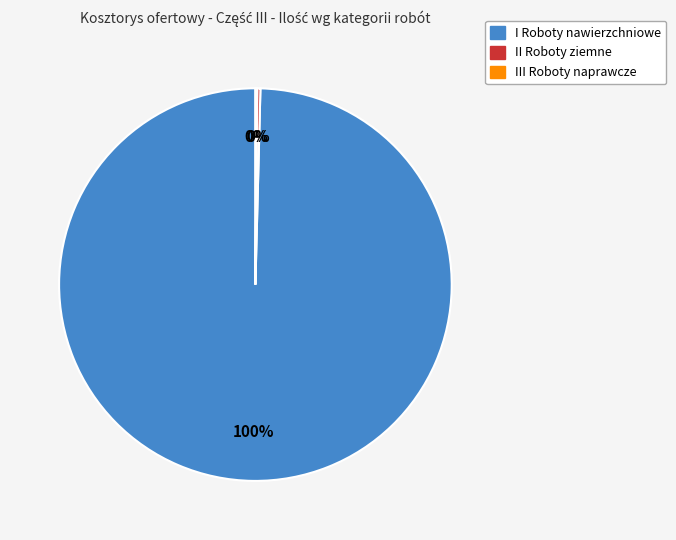

Is there any slice that represents more than half of the pie?

Yes